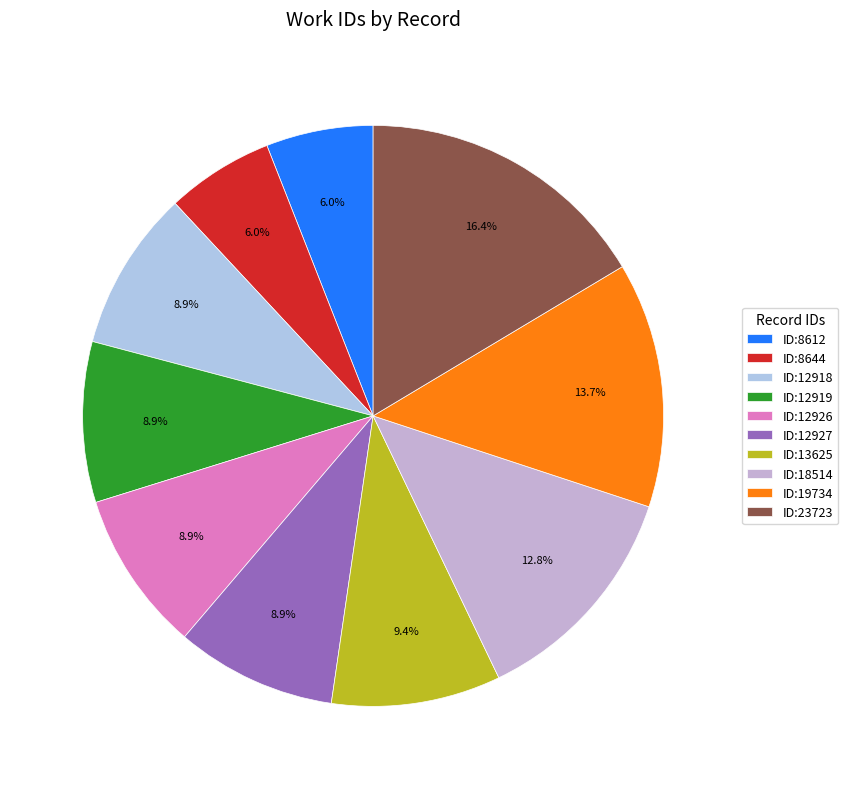

Which slice is the smallest?

2009-09-14 (8612)